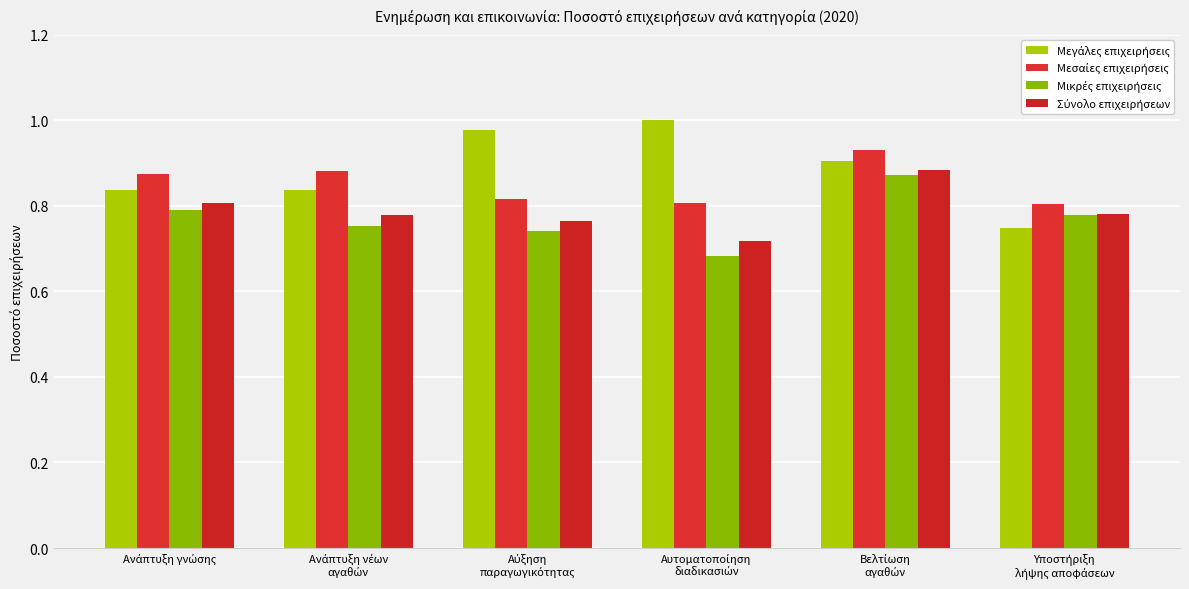

Between Ανάπτυξη νέων
αγαθών and Αύξηση
παραγωγικότητας, which series saw the biggest shift?

Μεγάλες επιχειρήσεις